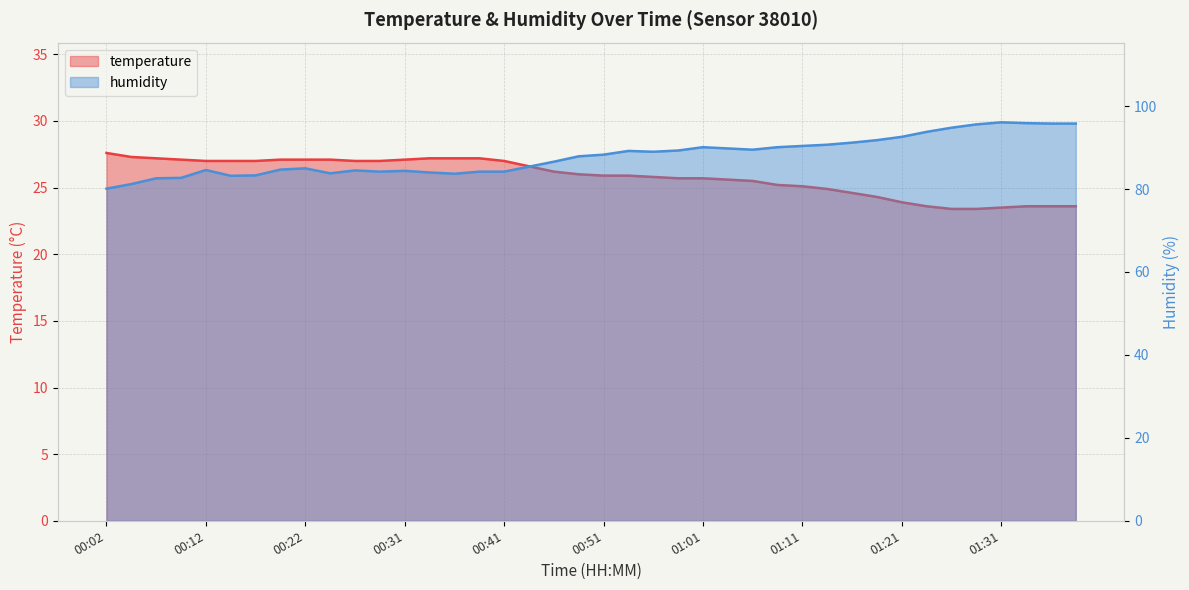

How many categories are shown in the chart?

40